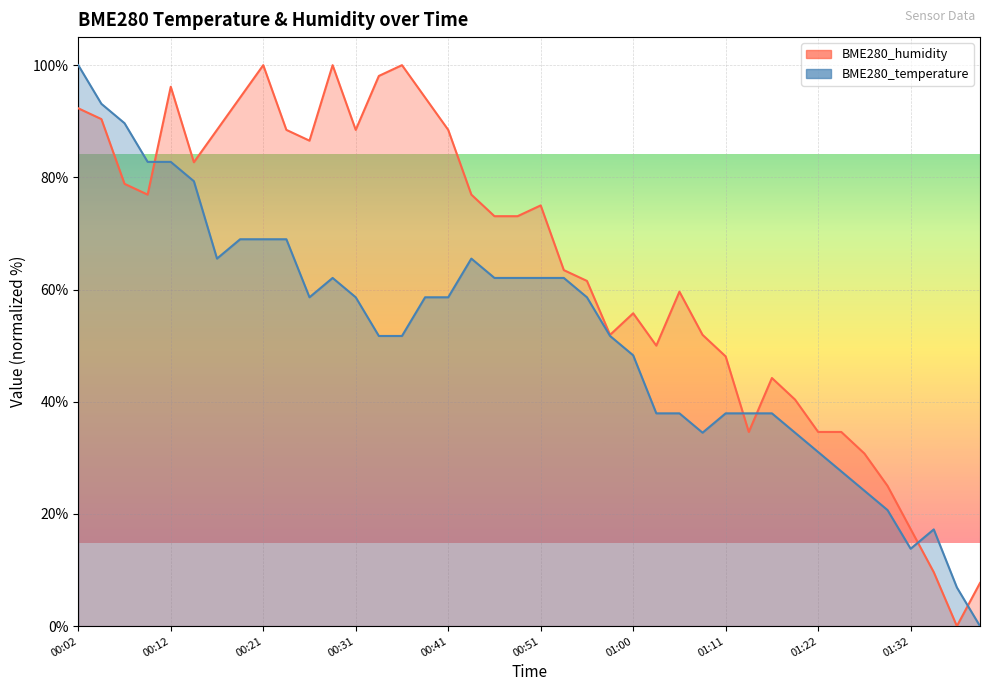

In BME280_temperature, how many points are lower than both neighbors (excluding endpoints)?

4